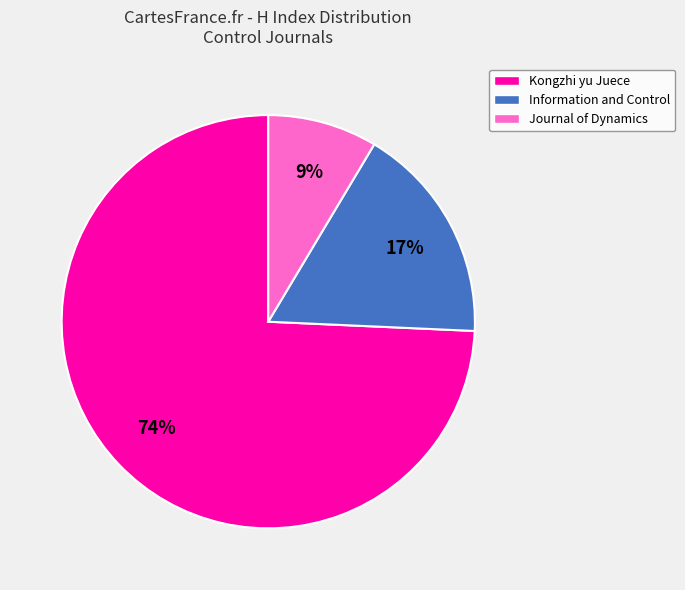

To the nearest percent, what portion does Information and Control represent?

17%